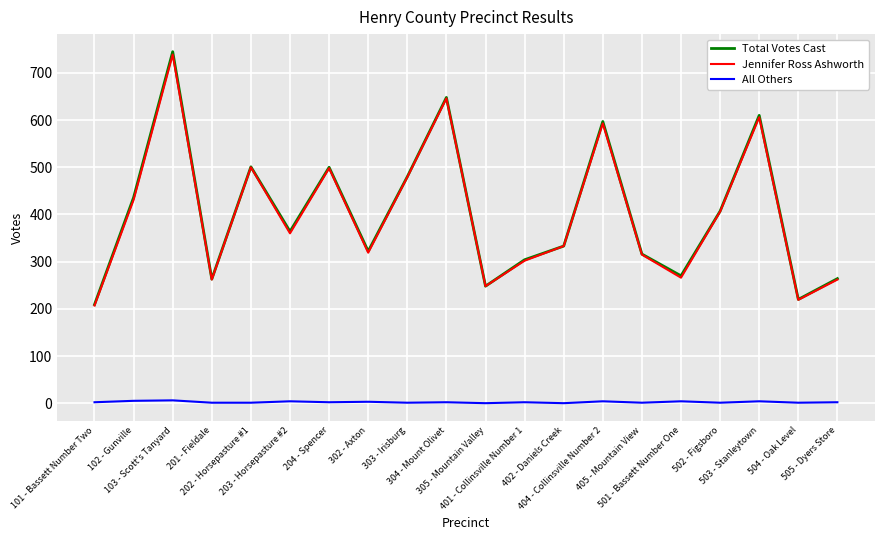

Which series has the widest spread of values?

Total Votes Cast